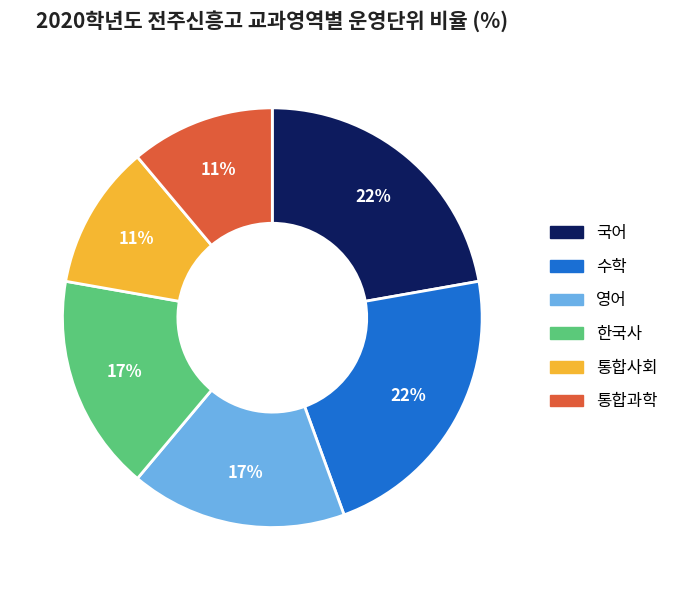

To the nearest percent, what is the average slice percentage?

17%